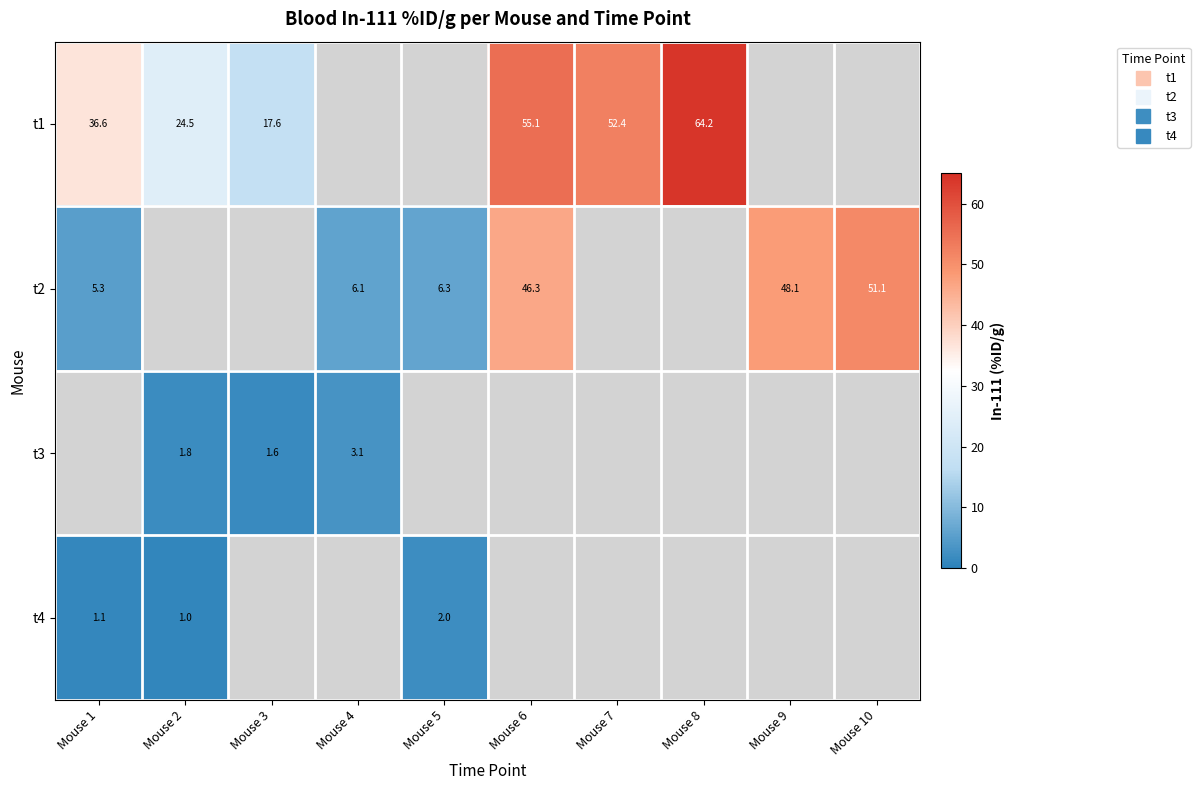

At which category does the chart reach its minimum across all series?

Mouse 2